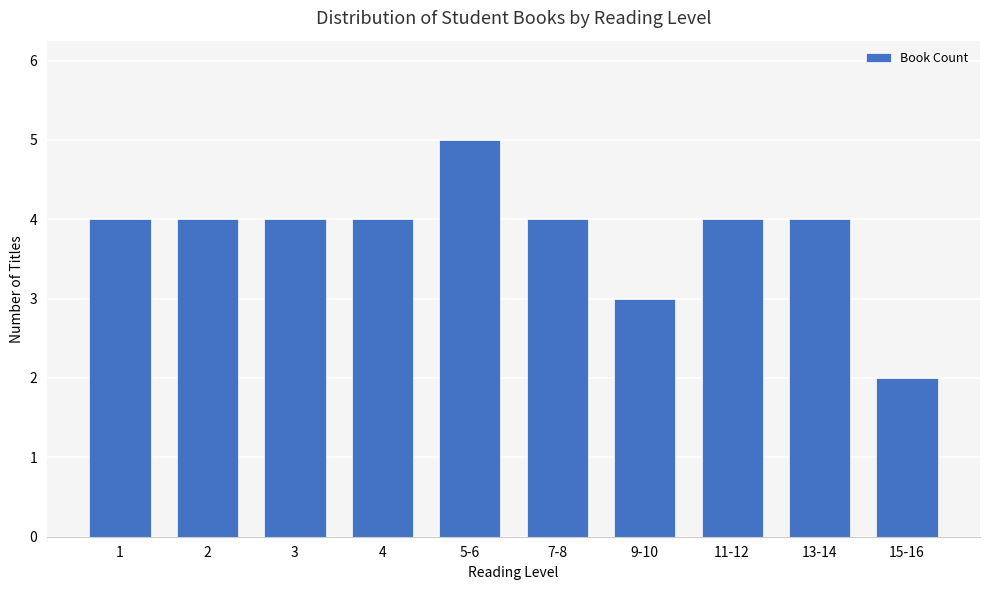

Reading left to right, what are all the values shown in this chart?

4	4	4	4	5	4	3	4	4	2